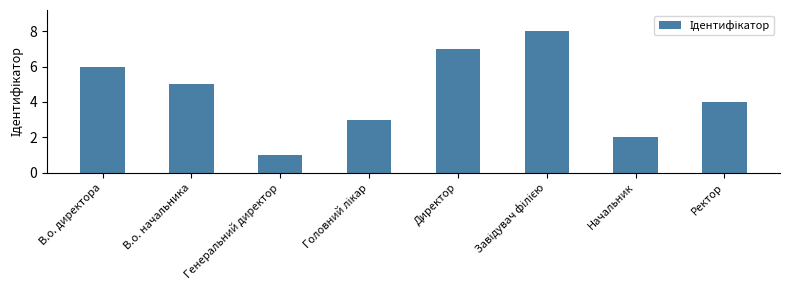

How many categories are shown in the chart?

8